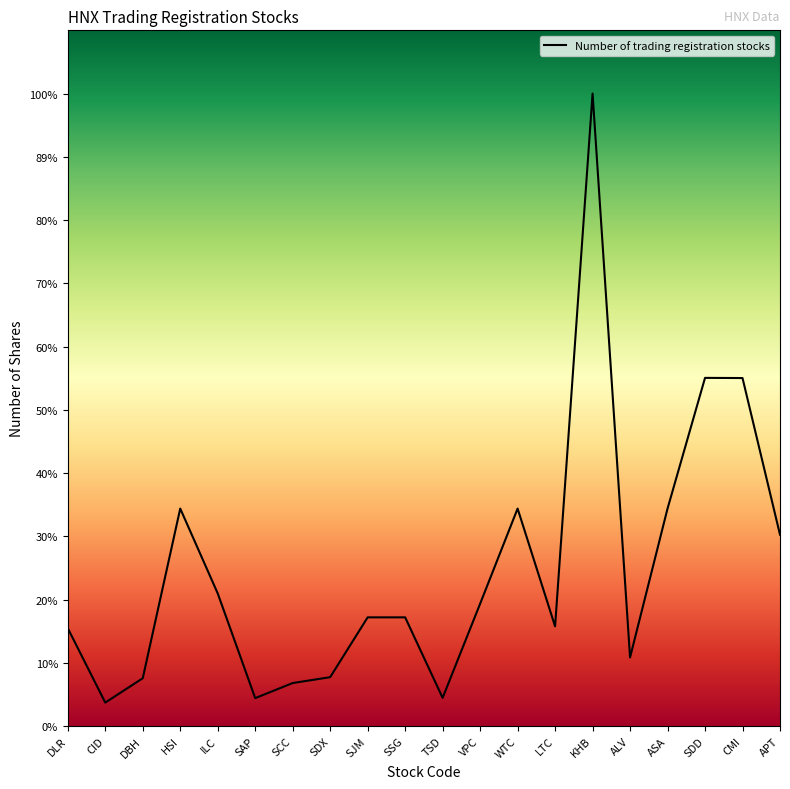

Does the chart have visible grid lines?

No